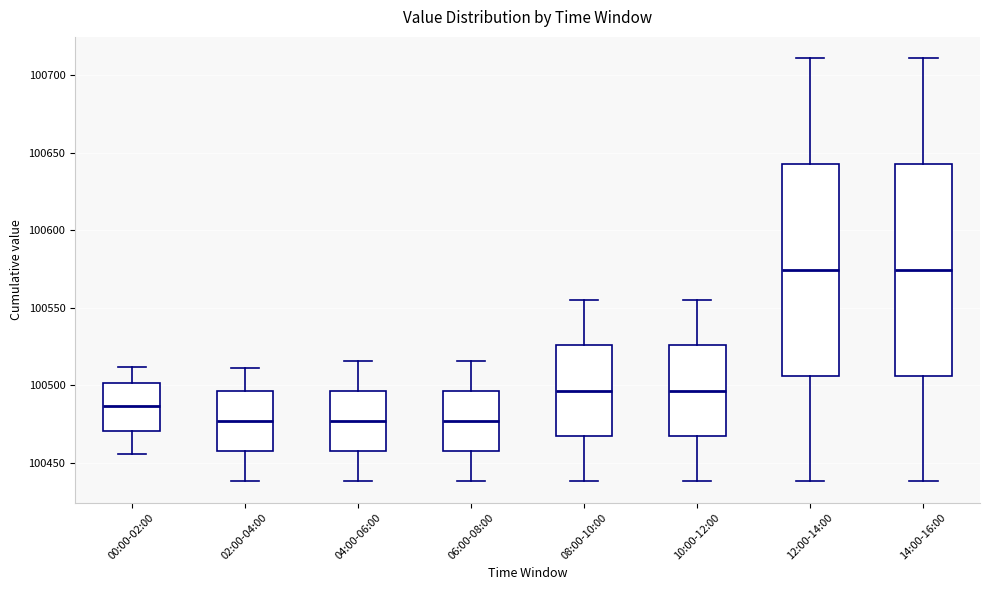

Reading left to right, transcribe this box plot: for each box, give where its median line is, the range the box spans, and where its two whiskers end, as read against the y-axis. The values are not printed on the chart, so give them approximately, as read against the axis.

00:00-02:00: median 100485, box 100470 to 100500, whiskers 100455 to 100510
02:00-04:00: median 100475, box 100460 to 100495, whiskers 100440 to 100510
04:00-06:00: median 100475, box 100460 to 100495, whiskers 100440 to 100515
06:00-08:00: median 100475, box 100460 to 100495, whiskers 100440 to 100515
08:00-10:00: median 100495, box 100465 to 100525, whiskers 100440 to 100555
10:00-12:00: median 100495, box 100465 to 100525, whiskers 100440 to 100555
12:00-14:00: median 100575, box 100505 to 100645, whiskers 100440 to 100710
14:00-16:00: median 100575, box 100505 to 100645, whiskers 100440 to 100710